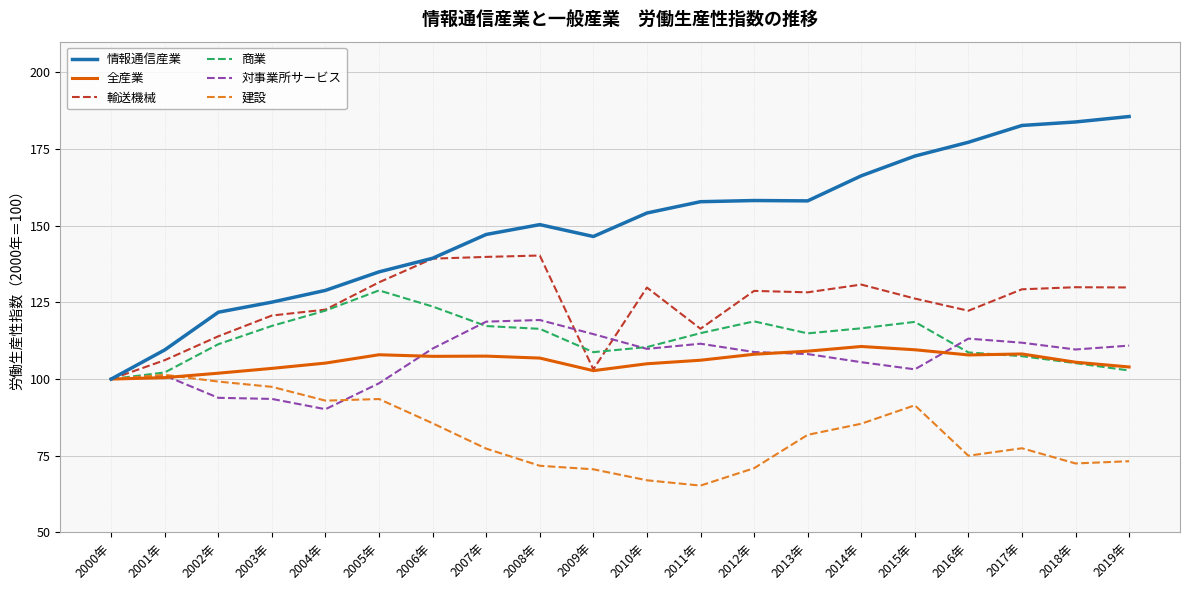

Where is the first local maximum for 情報通信産業?

2008年